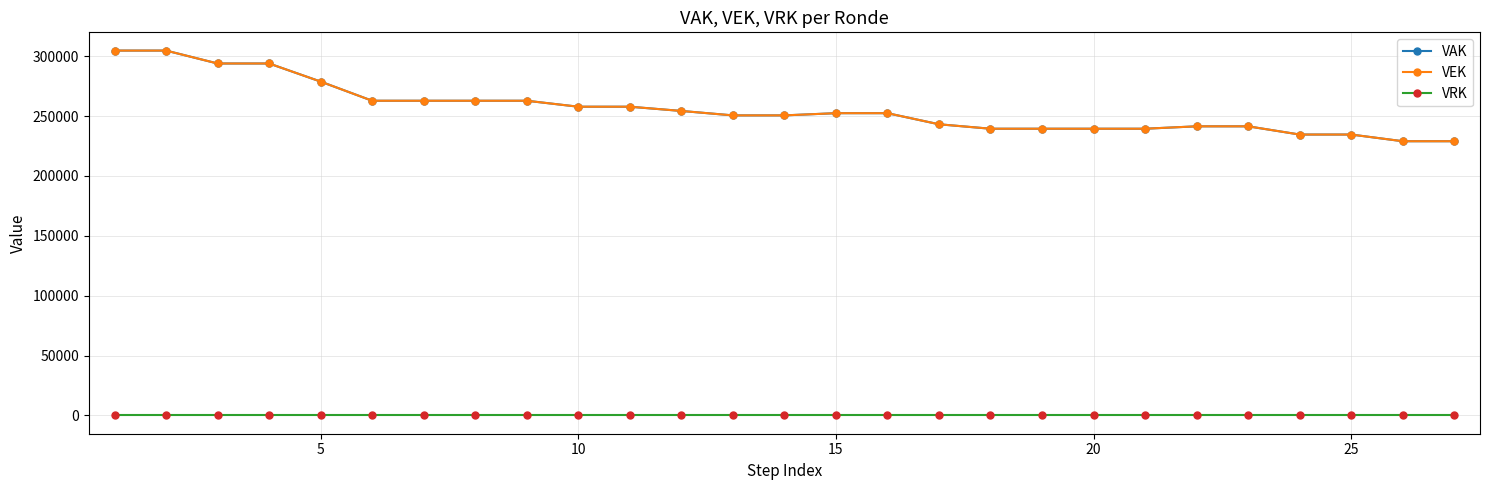

Reading left to right, transcribe all the data shown in this chart.

VAK: 304740	304740	293955	293955	278841	262844	262844	262844	262844	257860	257860	254322	250616	250616	252458	252458	243191	239476	239476	239476	239476	241481	241481	234620	234620	229036	229036
VEK: 304740	304740	293955	293955	278841	262844	262844	262844	262844	257860	257860	254322	250616	250616	252458	252458	243191	239476	239476	239476	239476	241481	241481	234620	234620	229036	229036
VRK: 0	0	0	0	0	0	0	0	0	0	0	0	0	0	0	0	0	0	0	0	0	0	0	0	0	0	0